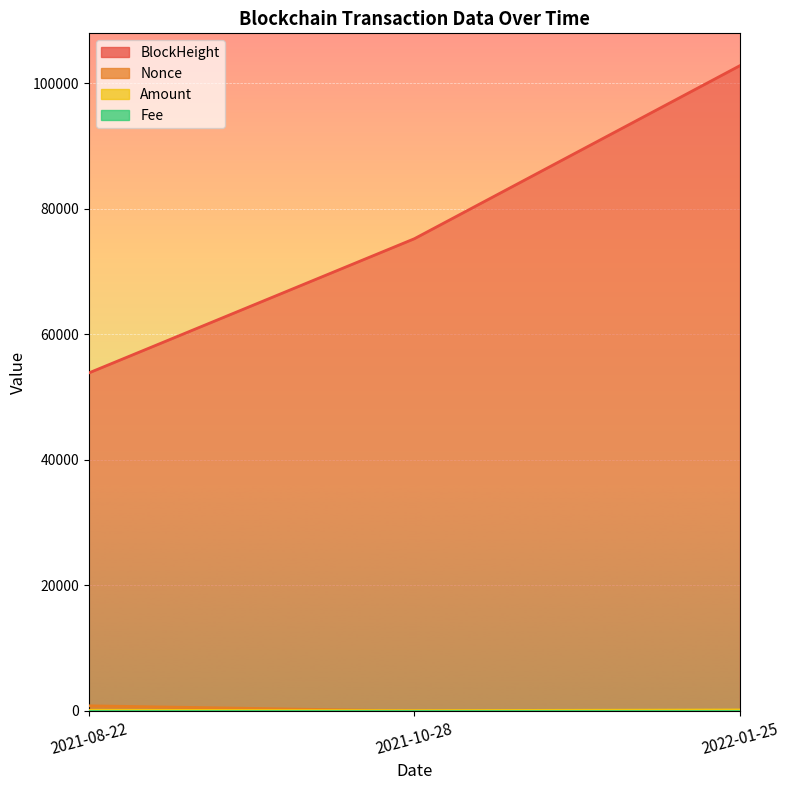

What is the total value across all series at 2021-10-28?

75293.0